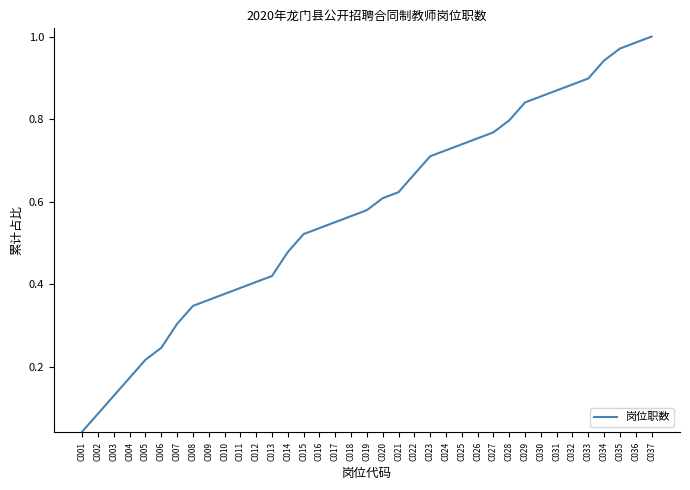

Which label corresponds to the smallest value in the chart?

C001